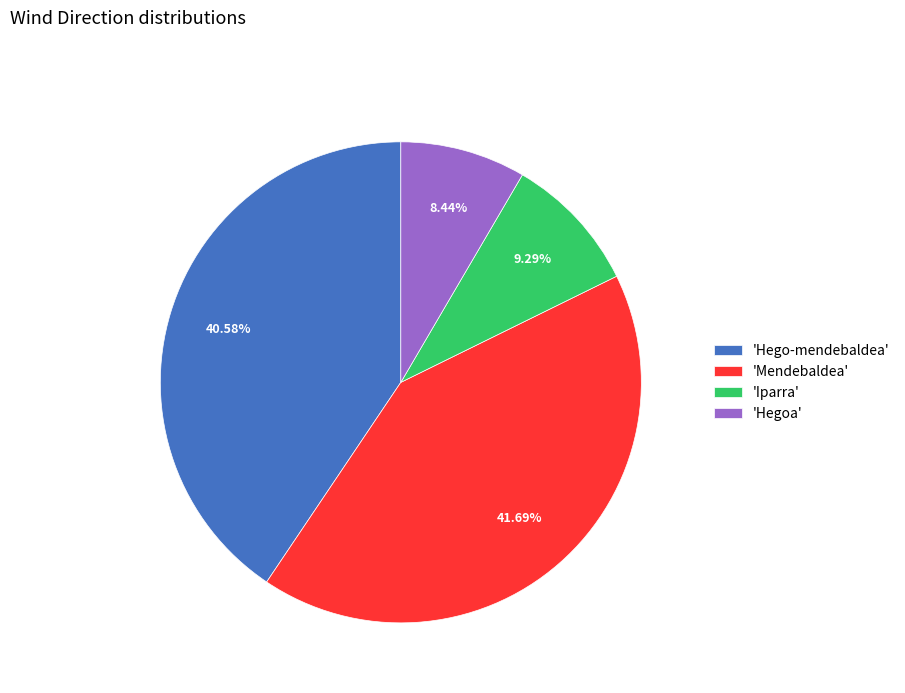

Count the number of slices in the pie.

4